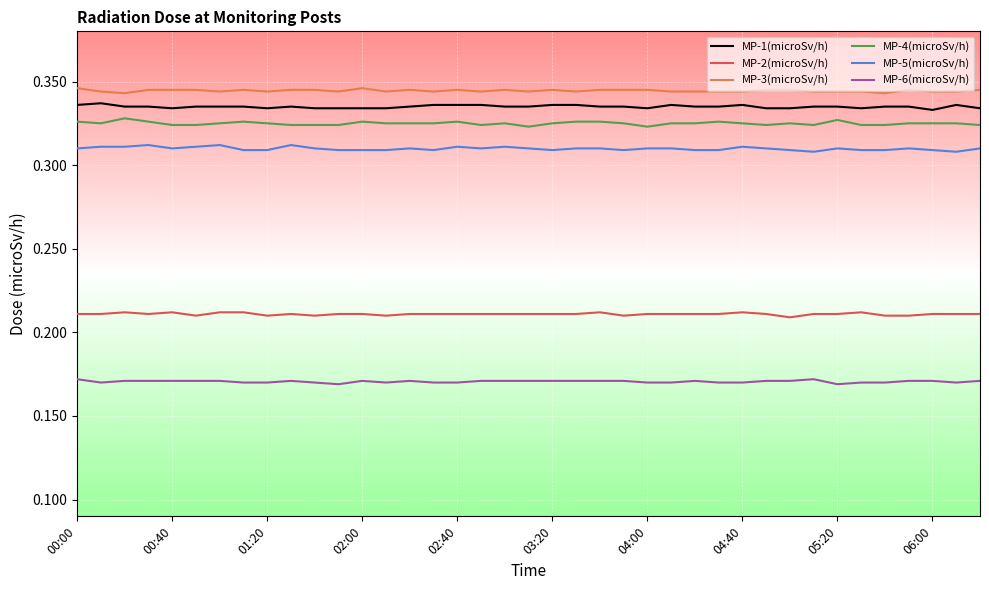

True or false: MP-1(microSv/h) and MP-6(microSv/h) cross at least once.

False